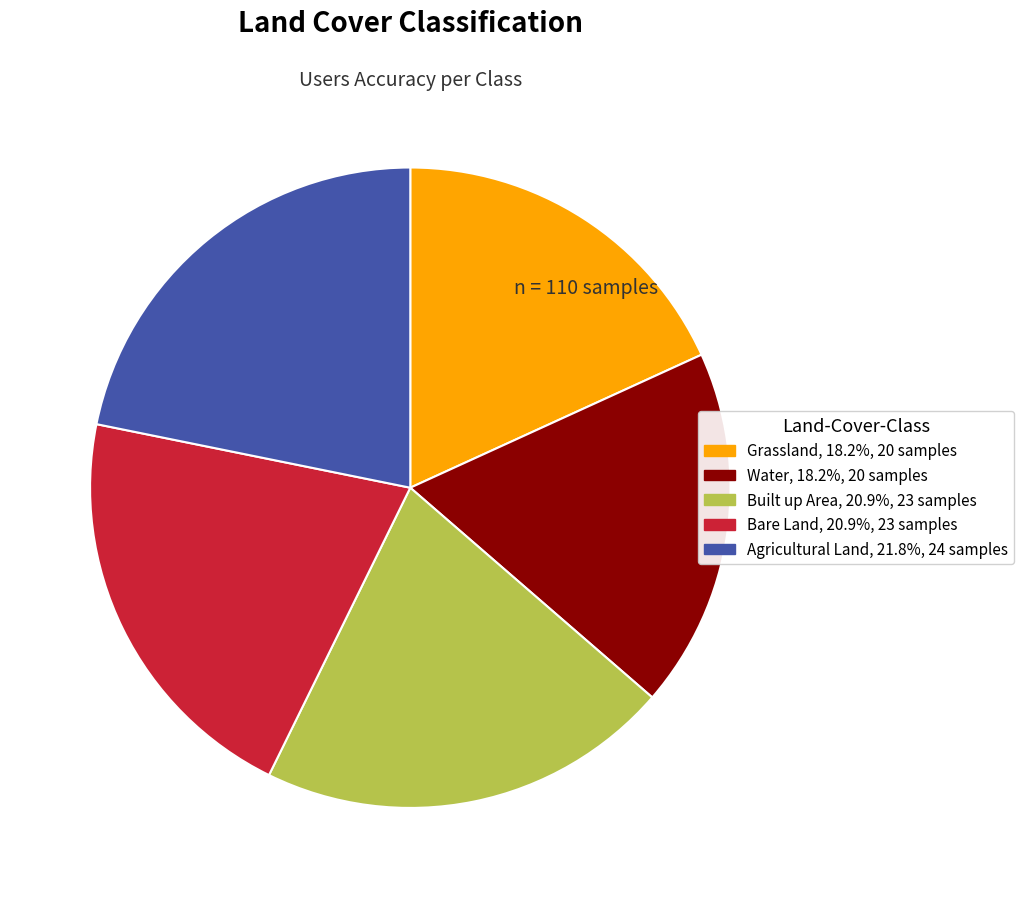

Does any single category account for the majority?

No